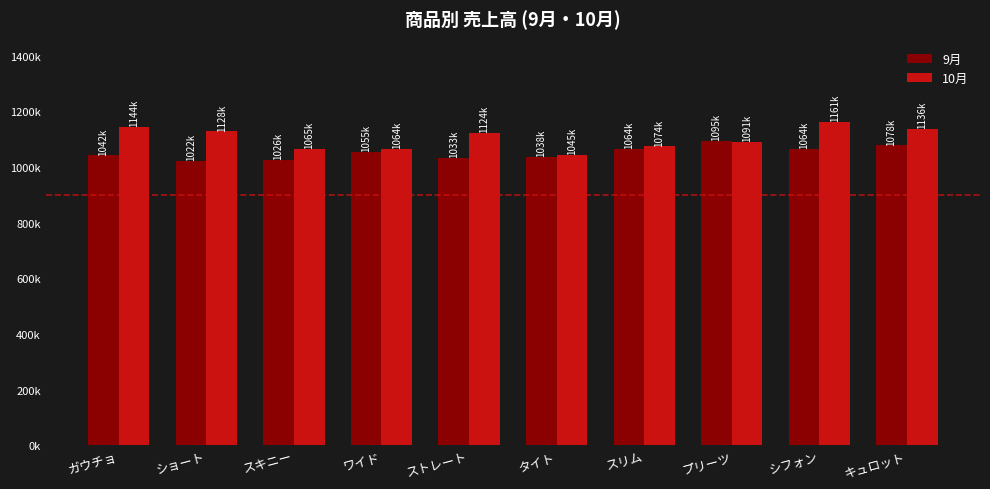

At スリム, list the series in order from largest to smallest.

10月, 9月